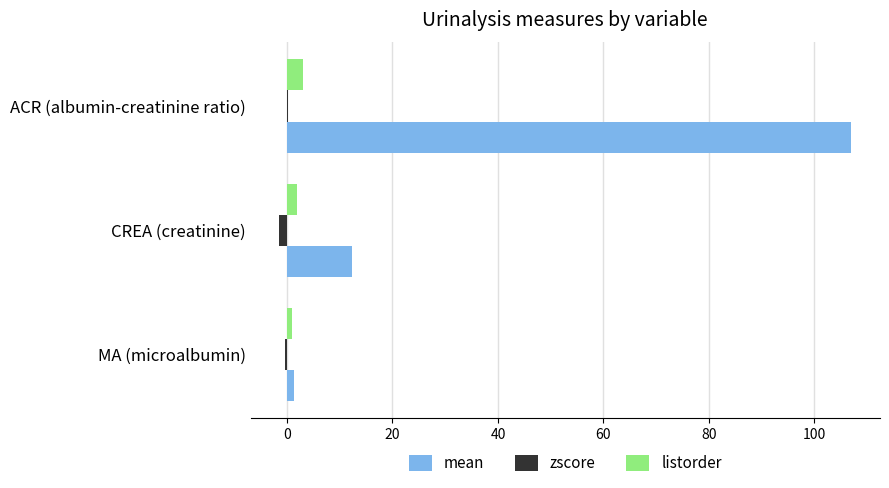

Which label corresponds to the largest value in the chart?

ACR (albumin-creatinine ratio)